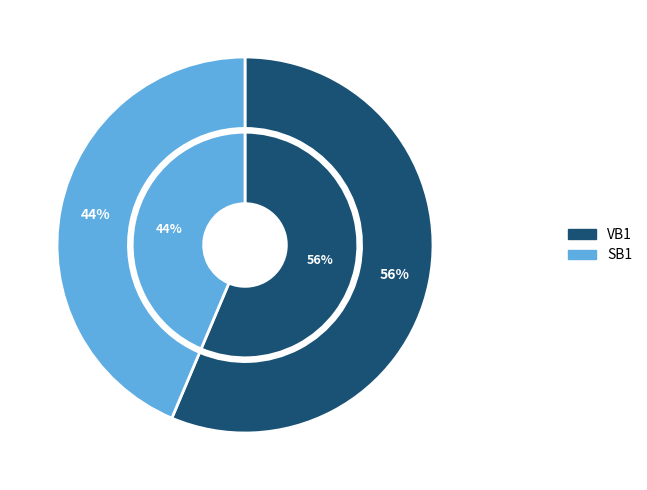

Is it true that VB1 is 56% of the pie?

True